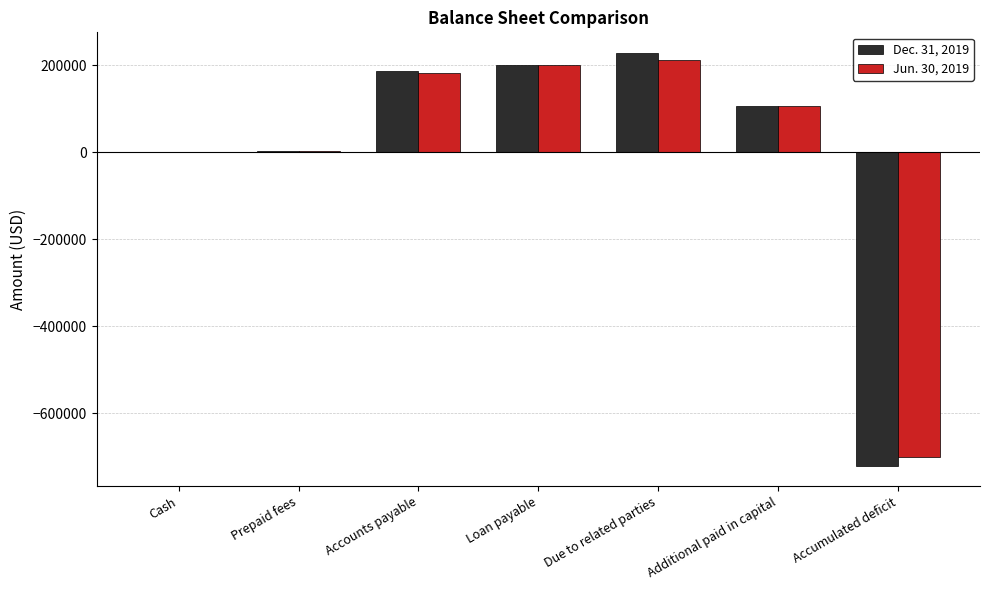

Where does the Jun. 30, 2019 series first go above 106990?

Accounts payable